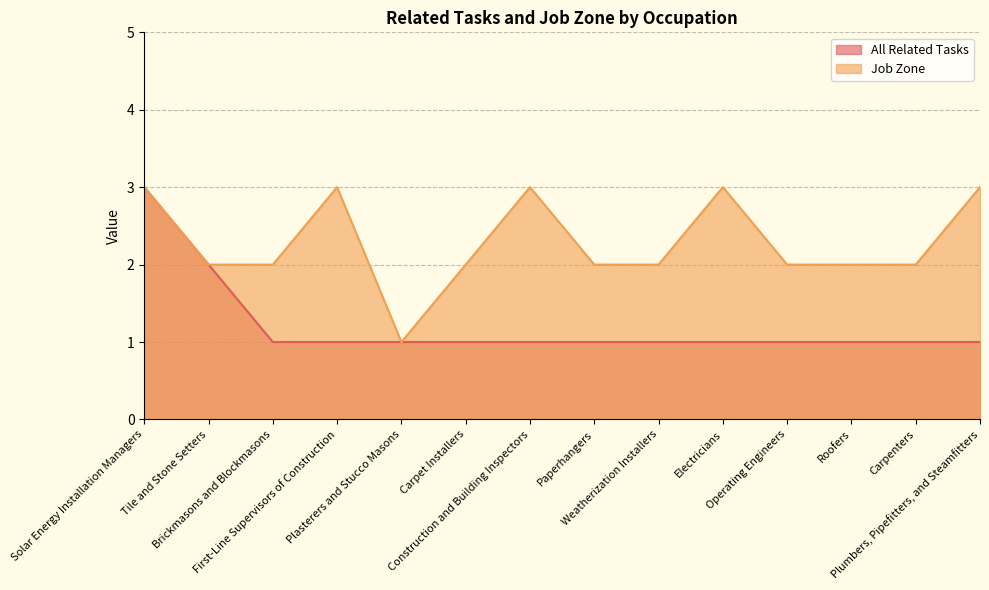

List the series in order of their overall mean, highest first.

Job Zone, All Related Tasks